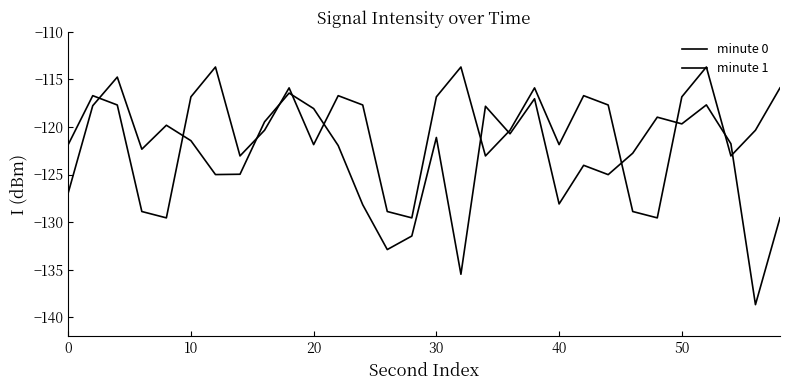

How many interior local peaks does the minute 1 series have?

8